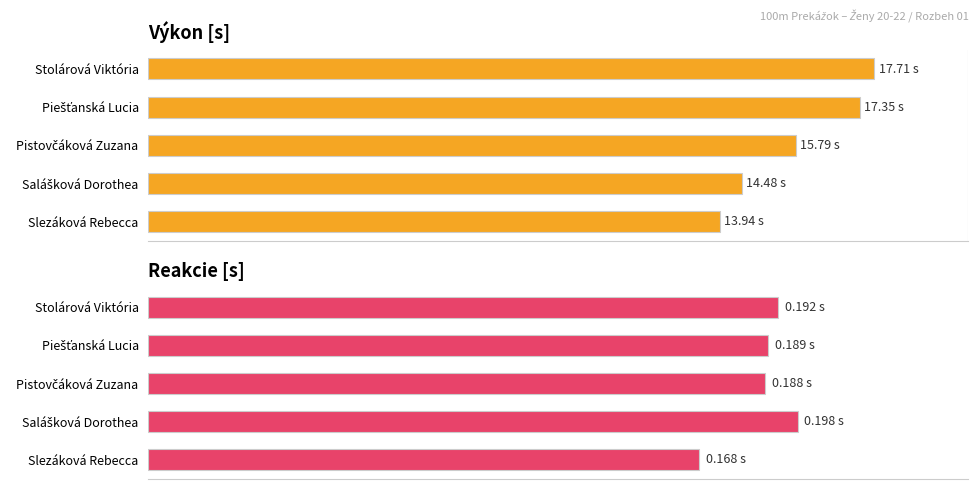

Is the value of Reakcie at Salášková Dorothea greater than the value of Výkon at Slezáková Rebecca?

No